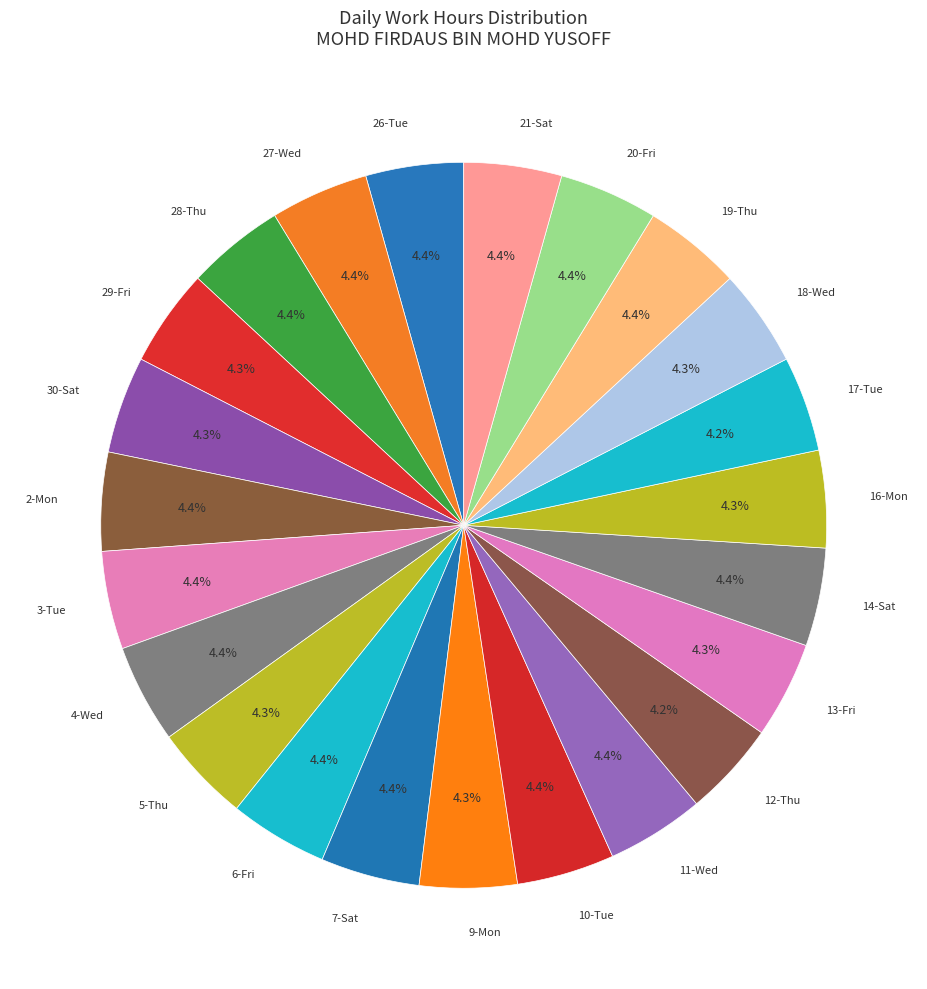

What is the ratio of the value at 27-Wed to the value at 3-Tue?

1.0